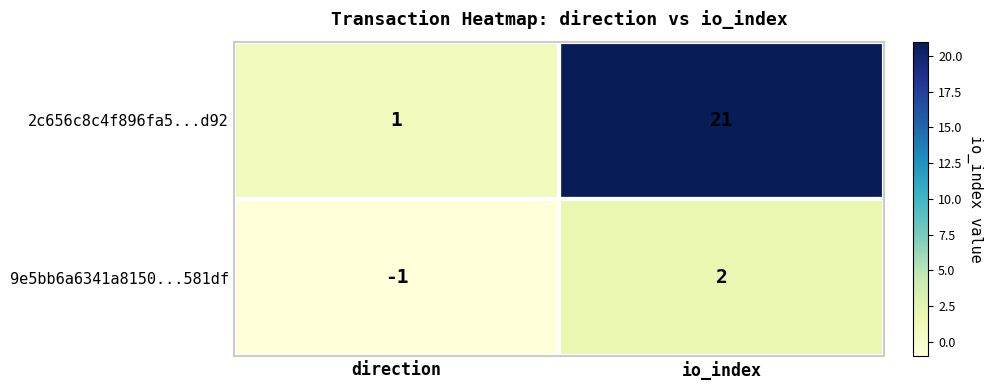

The 9e5bb6a6341a8150...581df series shows 3 at io_index. True or false?

False